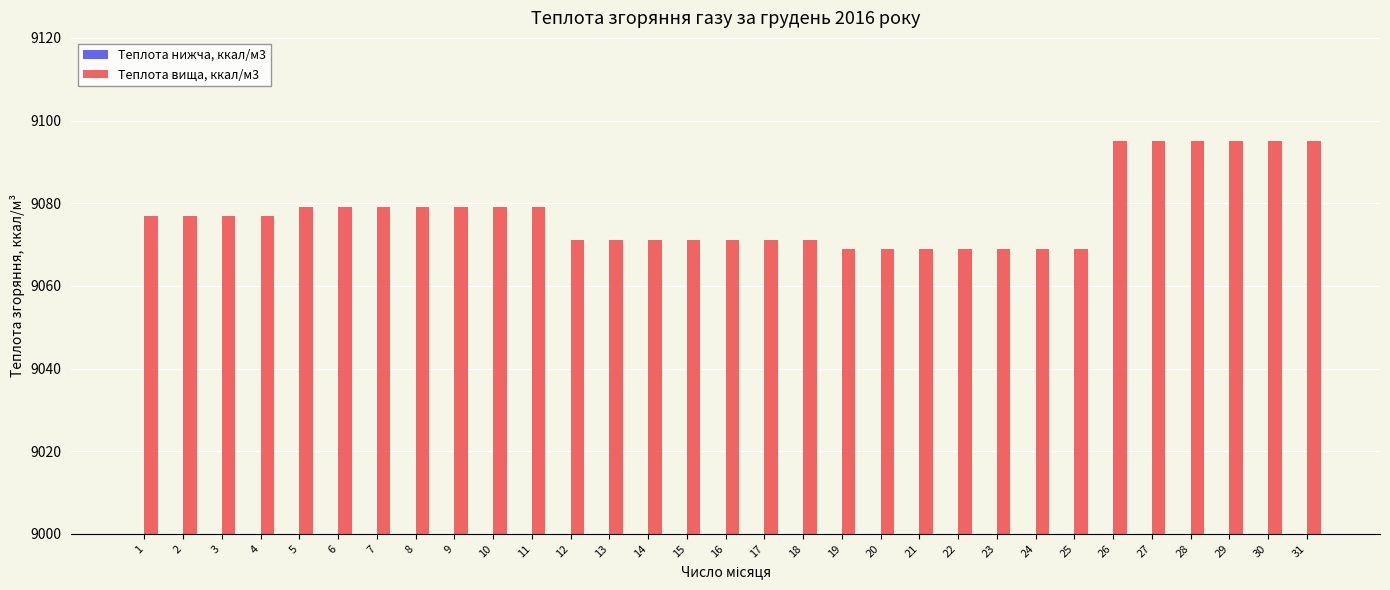

Reading left to right, extract all data points from this chart.

Теплота нижча, ккал/м3: 1=8193	2=8193	3=8193	4=8193	5=8197	6=8197	7=8197	8=8197	9=8197	10=8197	11=8197	12=8192	13=8192	14=8192	15=8192	16=8192	17=8192	18=8192	19=8190	20=8190	21=8190	22=8190	23=8190	24=8190	25=8190	26=8214	27=8214	28=8214	29=8214	30=8214	31=8214
Теплота вища, ккал/м3: 1=9077	2=9077	3=9077	4=9077	5=9079	6=9079	7=9079	8=9079	9=9079	10=9079	11=9079	12=9071	13=9071	14=9071	15=9071	16=9071	17=9071	18=9071	19=9069	20=9069	21=9069	22=9069	23=9069	24=9069	25=9069	26=9095	27=9095	28=9095	29=9095	30=9095	31=9095